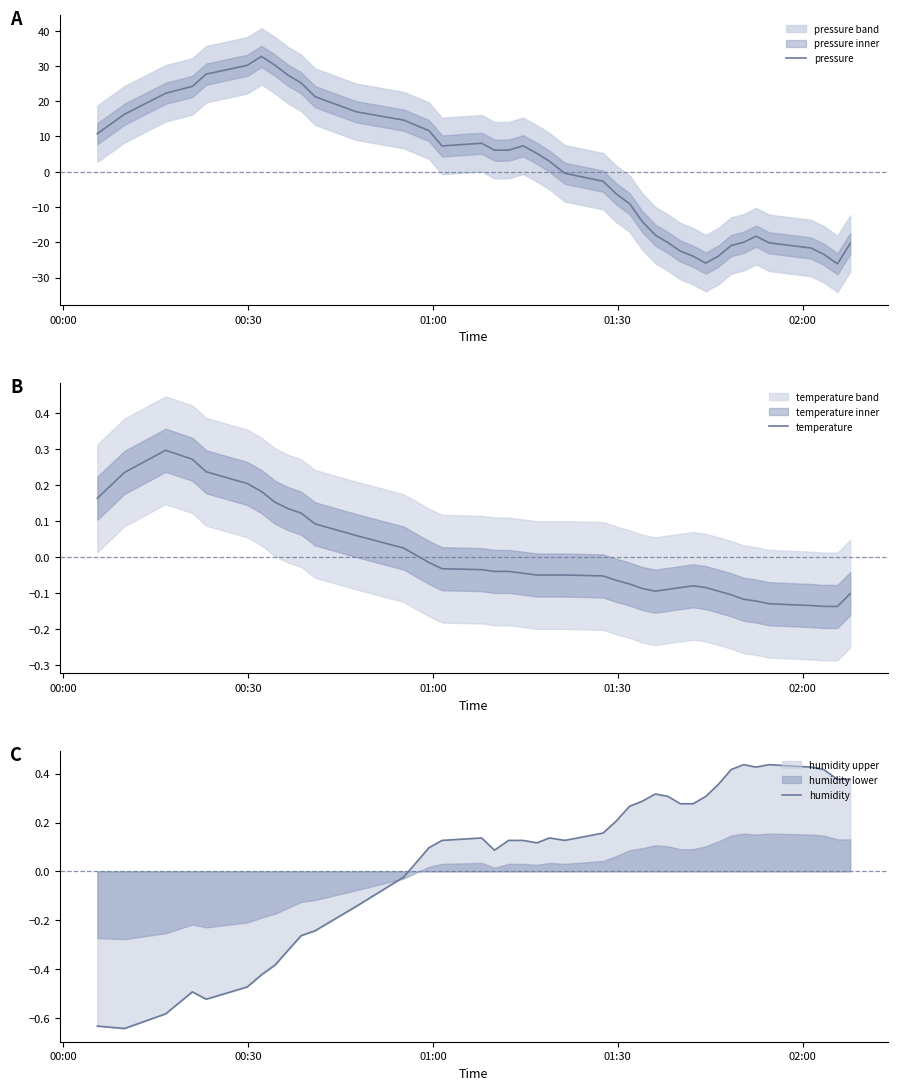

Which series has the largest total across all categories?

pressure